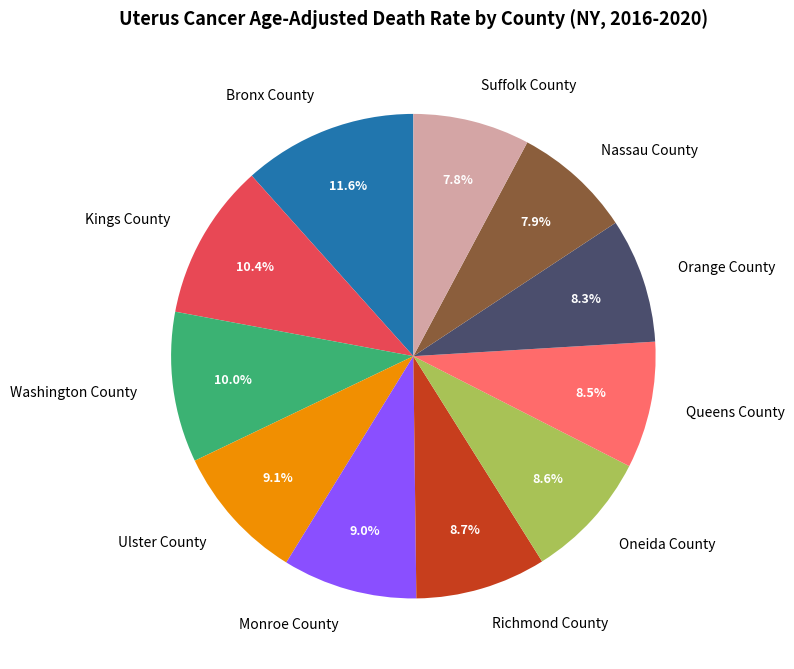

Is it true that Queens County is 1% of the pie?

False